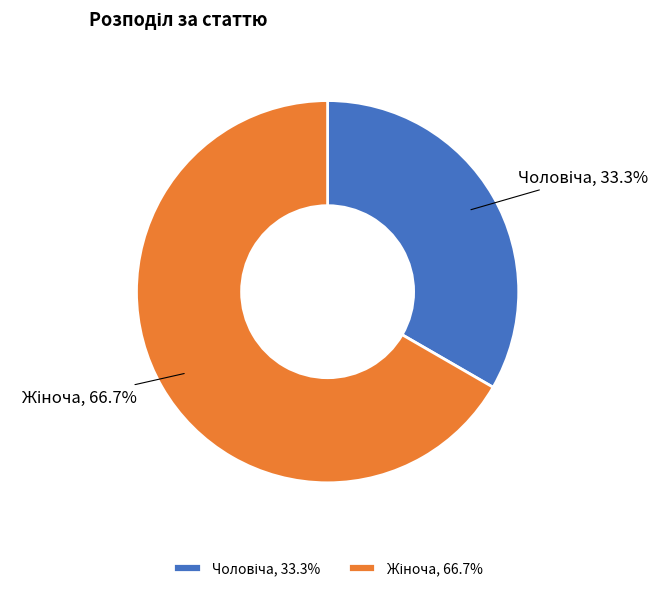

Does any single category account for the majority?

Yes